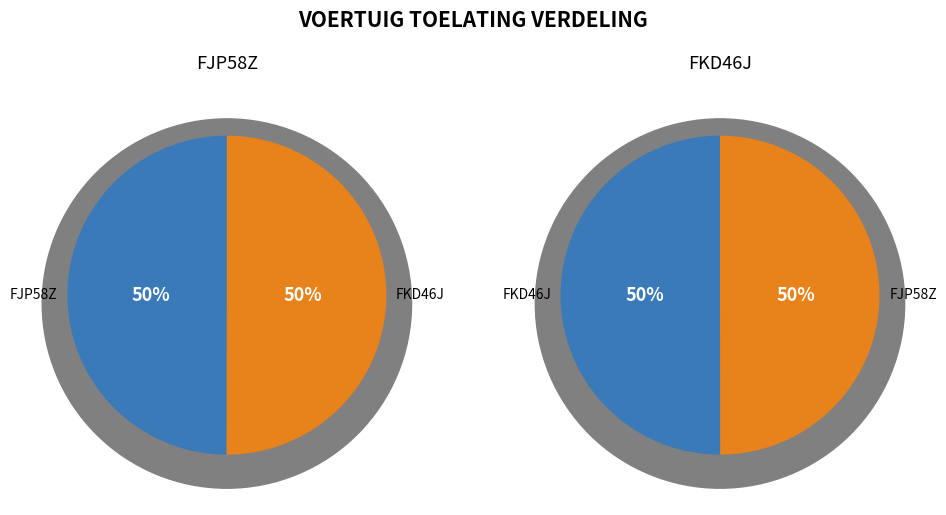

Is it true that FKD46J is 59% of the pie?

False